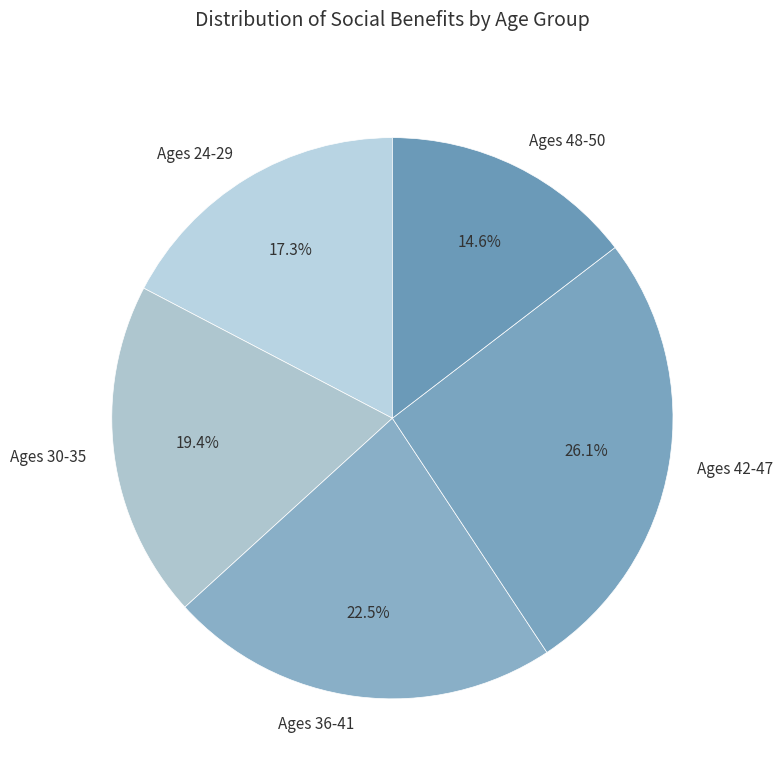

Combined, do Ages 24-29 and Ages 36-41 account for over 50%?

No